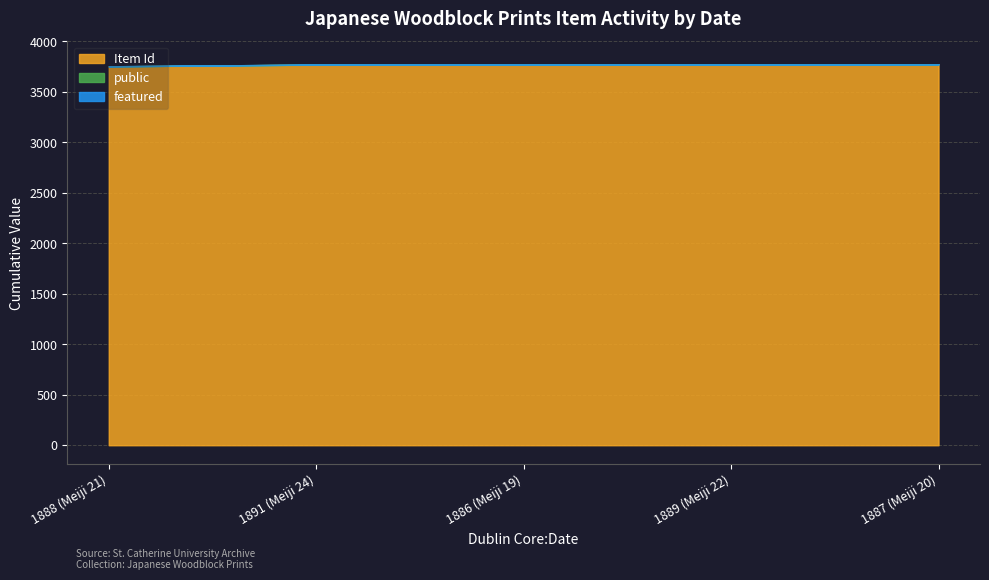

Does the chart display data point markers on the line(s)?

No